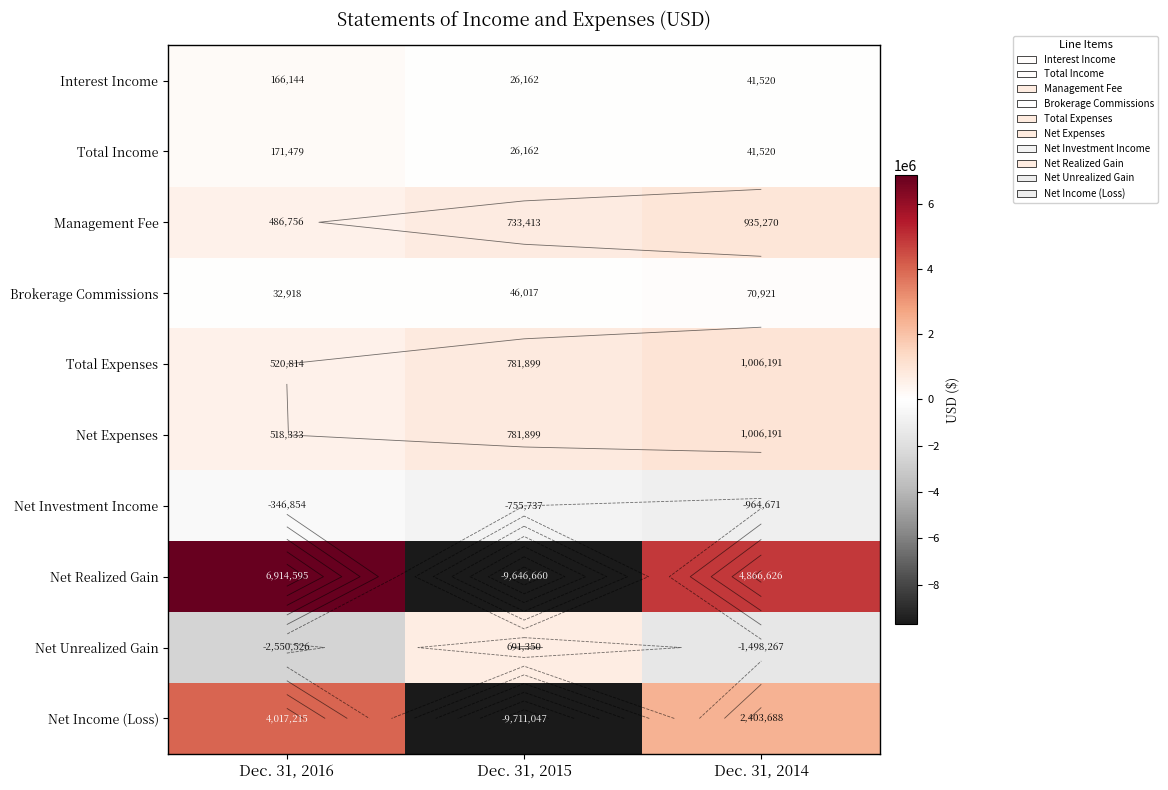

Read the Net Unrealized Gain value at Dec. 31, 2015.

691350